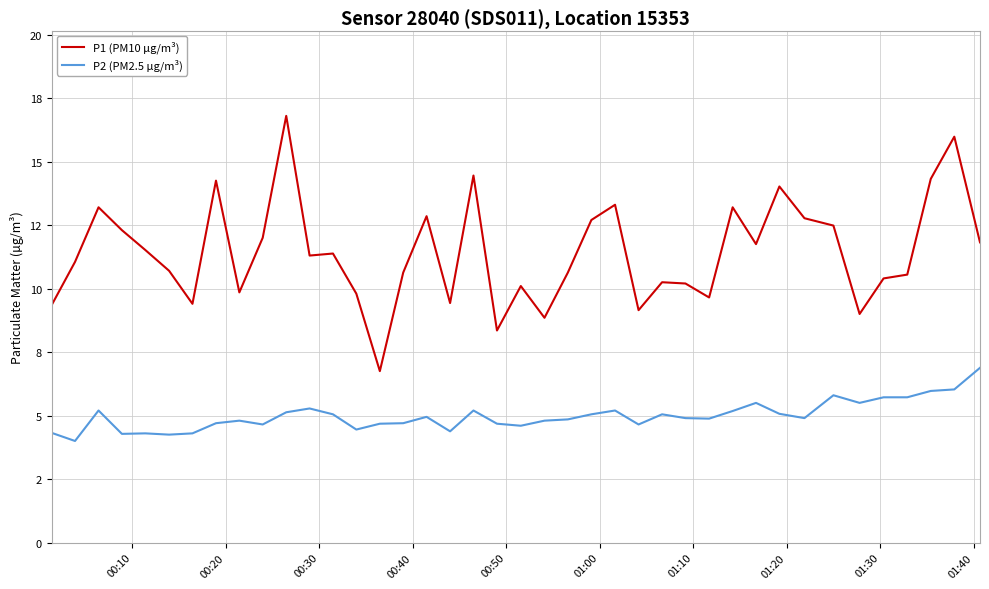

At how many categories does at least one series exceed 11?

21